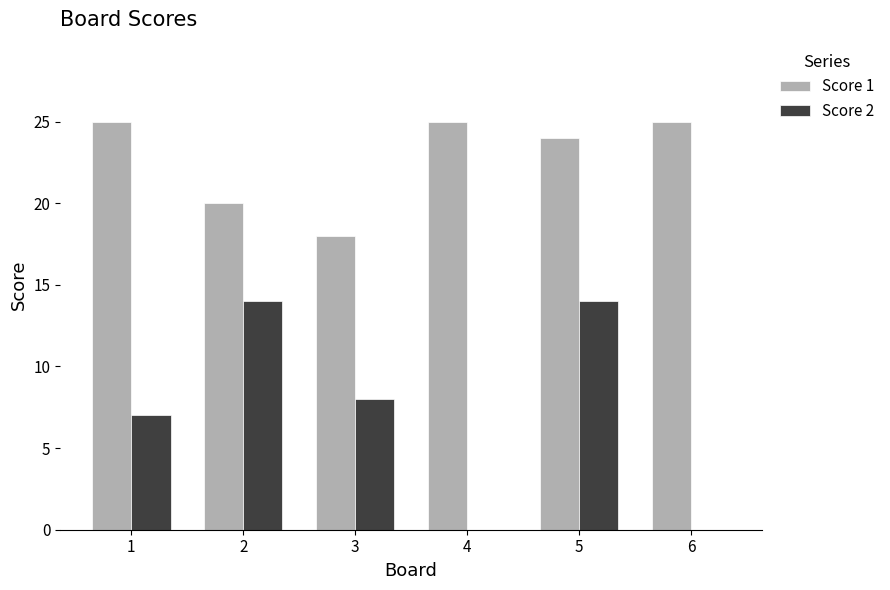

What is the sum of all Score 1 values?

137